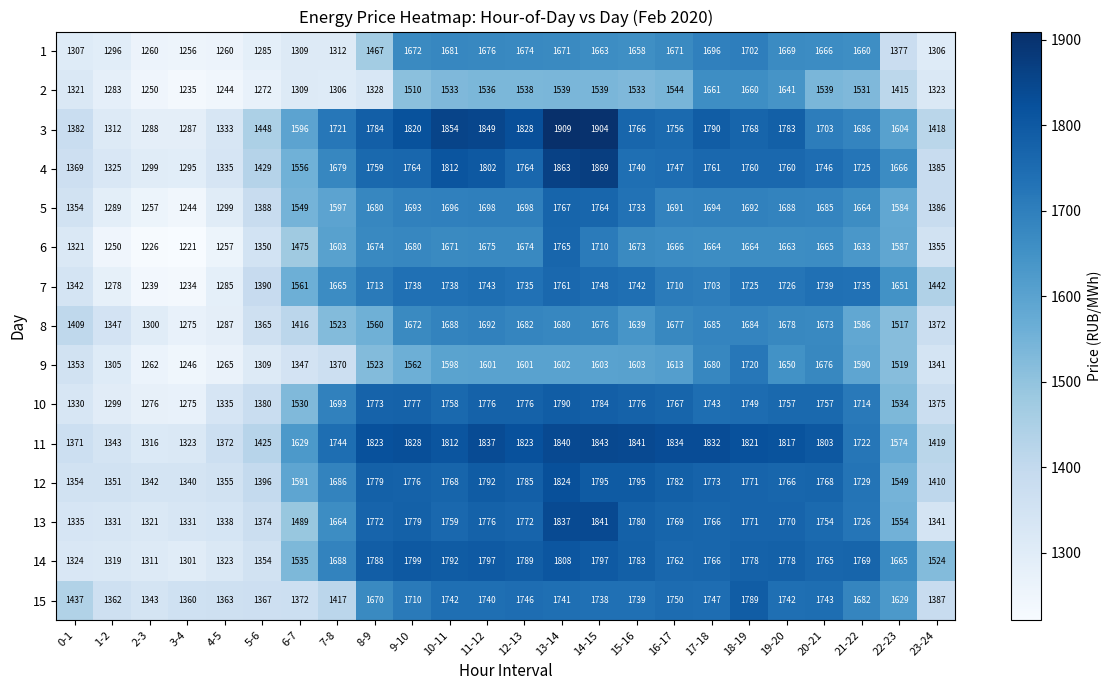

Rank the series by their maximum value, from lowest to highest.

2, 8, 1, 9, 7, 6, 5, 15, 10, 14, 12, 13, 11, 4, 3